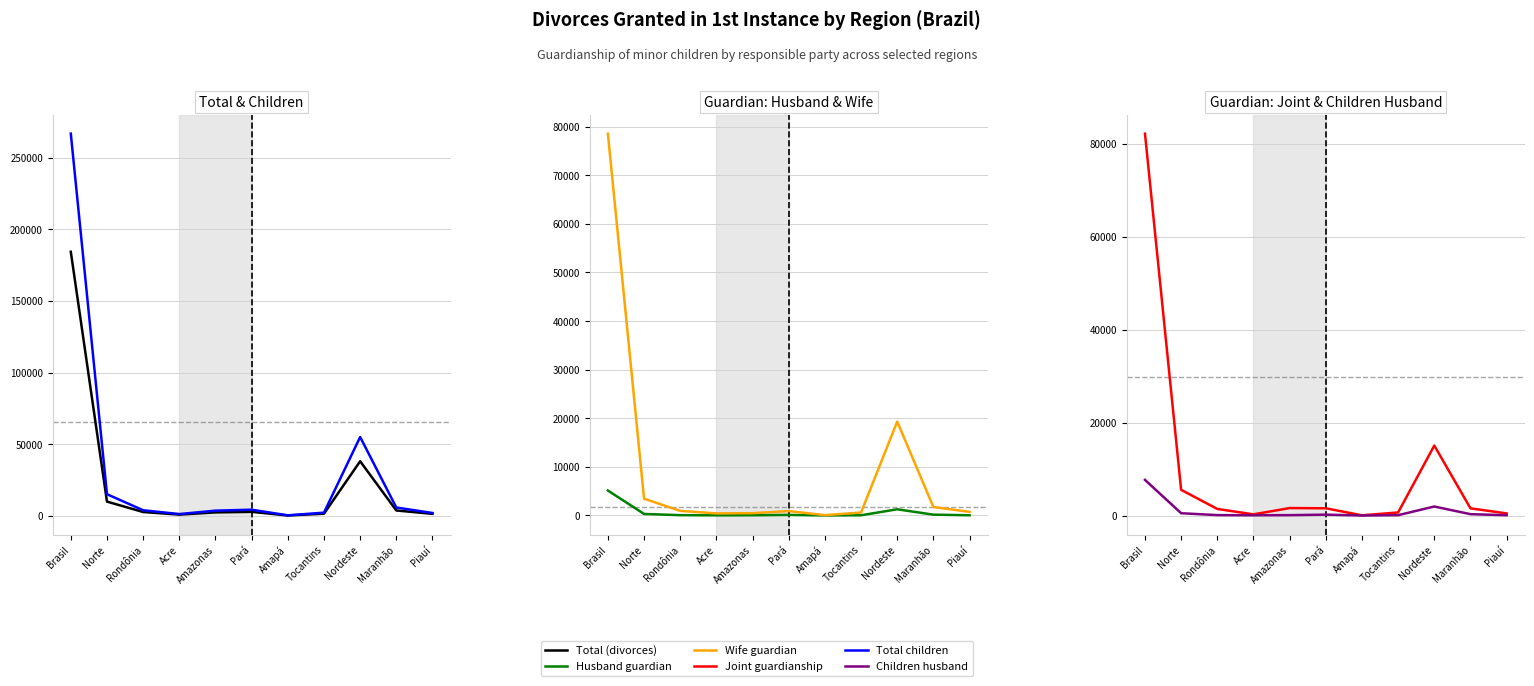

Reading left to right, extract all data points from this chart.

Total (divorces): Brasil=184323	Norte=9843	Rondônia=2564	Acre=751	Amazonas=2307	Pará=2678	Amapá=157	Tocantins=1378	Nordeste=38018	Maranhão=3641	Piauí=1282
Total children: Brasil=266845	Norte=15017	Rondônia=3793	Acre=1140	Amazonas=3519	Pará=4186	Amapá=246	Tocantins=2120	Nordeste=54961	Maranhão=5722	Piauí=1884
Husband guardian: Brasil=5135	Norte=317	Rondônia=64	Acre=34	Amazonas=50	Pará=118	Amapá=6	Tocantins=45	Nordeste=1277	Maranhão=173	Piauí=43
Wife guardian: Brasil=78555	Norte=3461	Rondônia=949	Acre=435	Amazonas=476	Pará=909	Amapá=75	Tocantins=610	Nordeste=19315	Maranhão=1745	Piauí=746
Joint guardianship: Brasil=82158	Norte=5524	Rondônia=1411	Acre=251	Amazonas=1604	Pará=1553	Amapá=44	Tocantins=660	Nordeste=15053	Maranhão=1545	Piauí=452
Children husband: Brasil=7665	Norte=491	Rondônia=87	Acre=56	Amazonas=78	Pará=187	Amapá=11	Tocantins=72	Nordeste=1938	Maranhão=287	Piauí=67